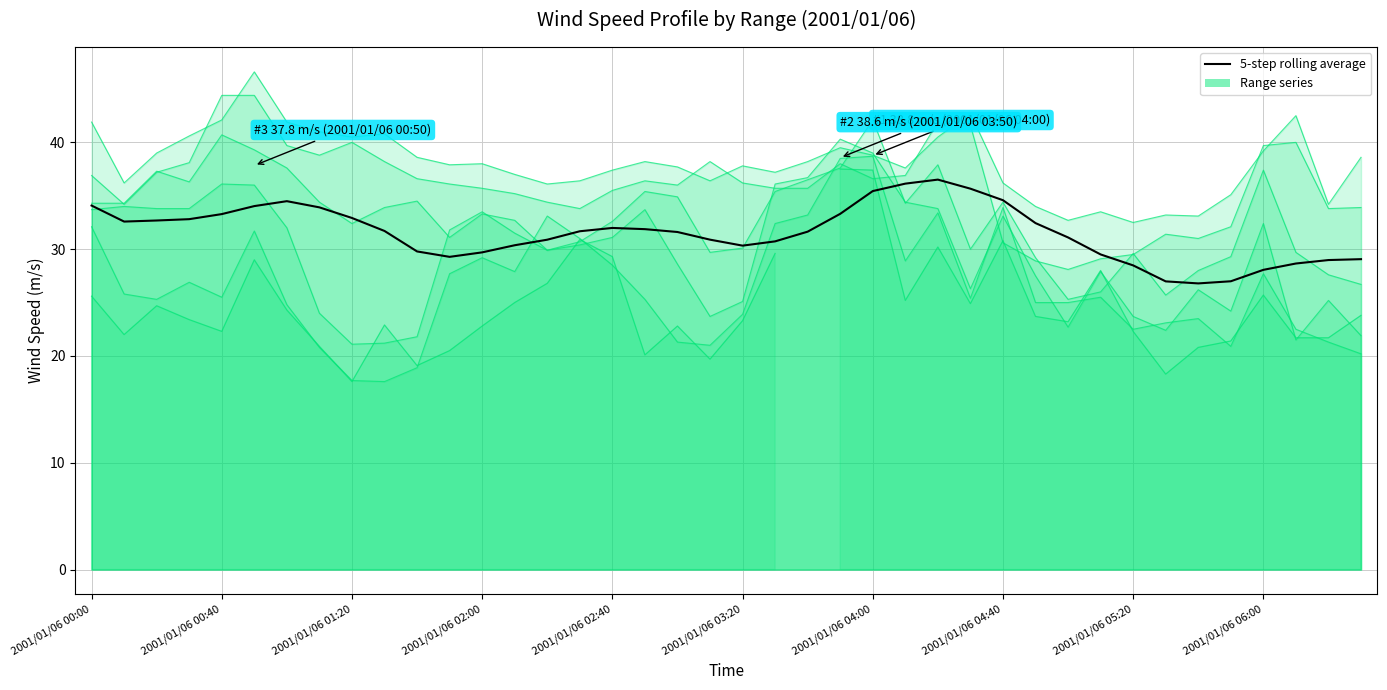

What is the average value of the Range 1.125 km series?

33.0